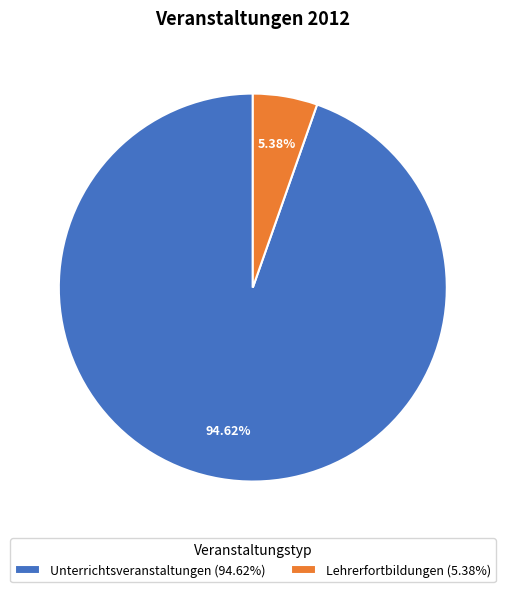

How many slices are in this pie chart?

2